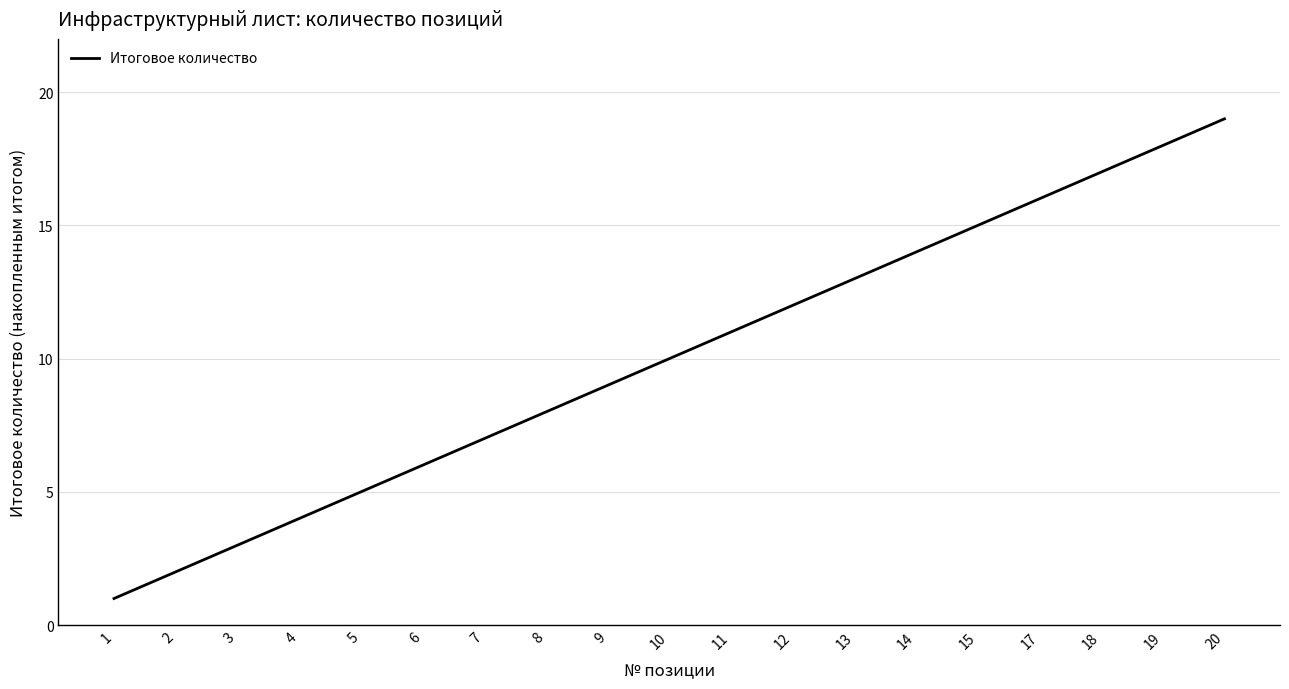

The chart shows a value of 17 at 18. True or false?

True